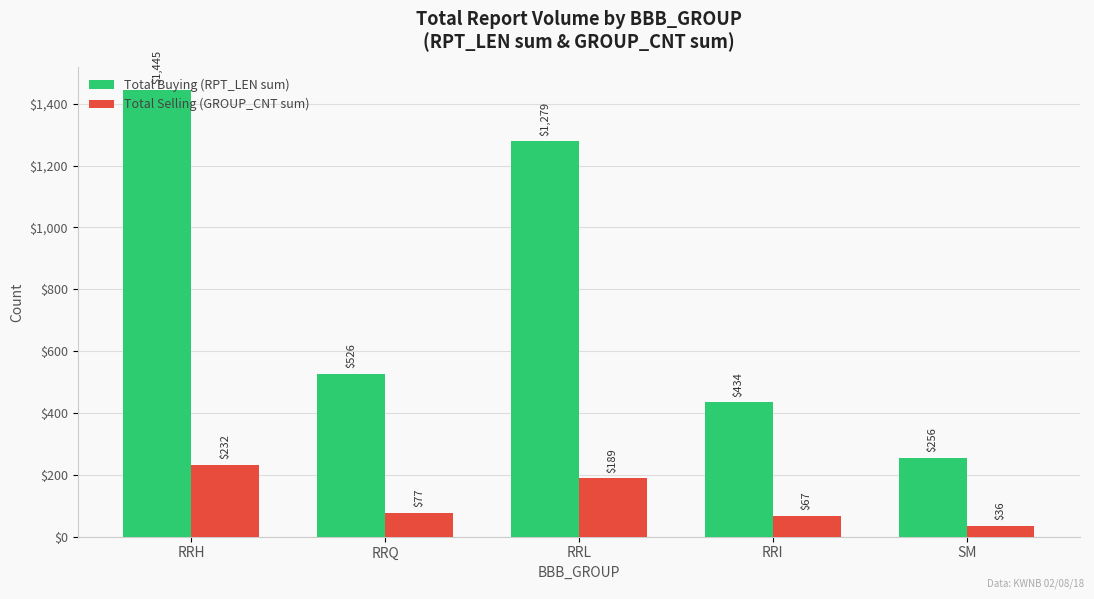

How many data points in Total Buying (RPT_LEN sum) are less than 526?

2